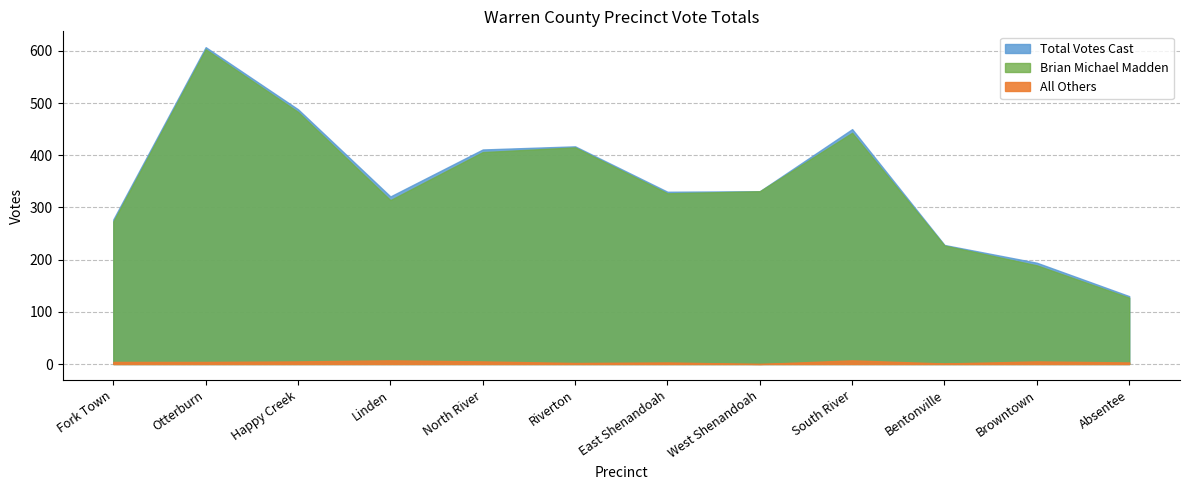

How many categories are shown in the chart?

12